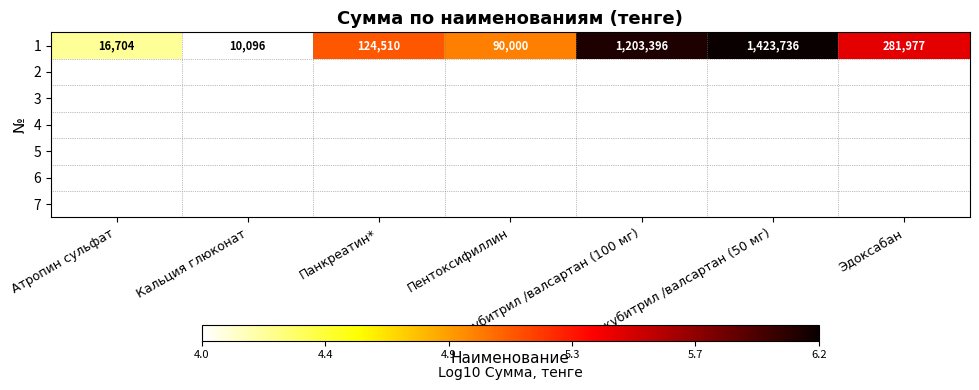

At which label does the data first exceed 5?

Панкреатин*